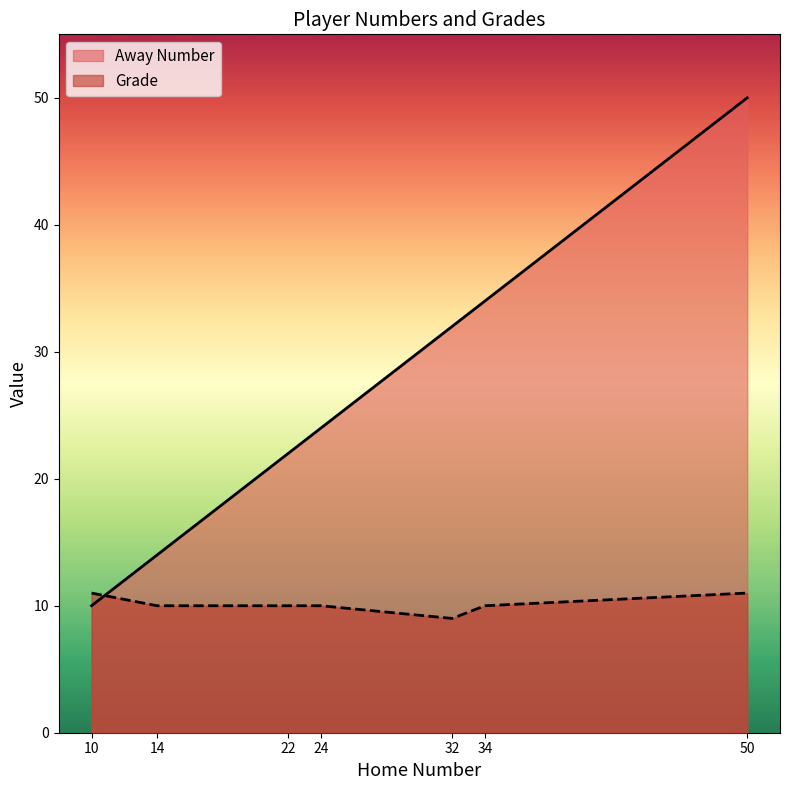

The value of Away Number at 50 is 79. True or false?

False